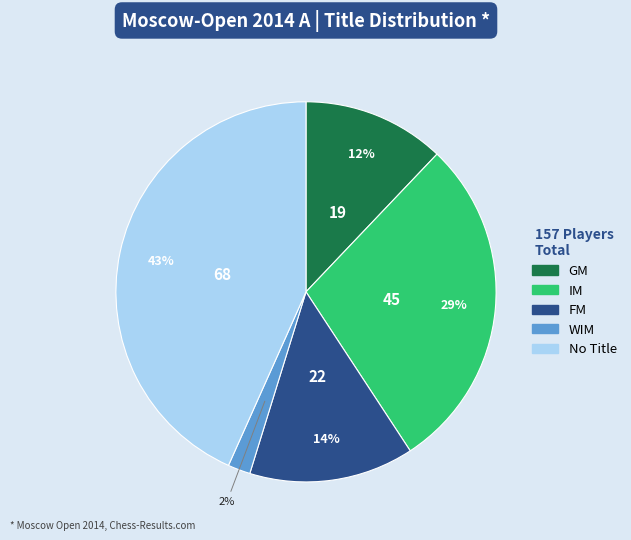

Does any single category account for the majority?

No